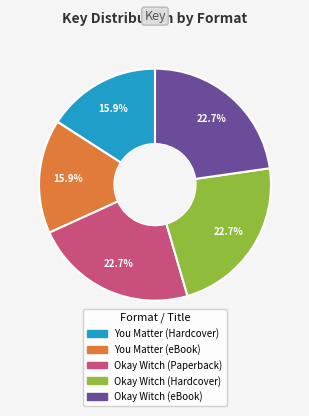

Count the number of slices in the pie.

5